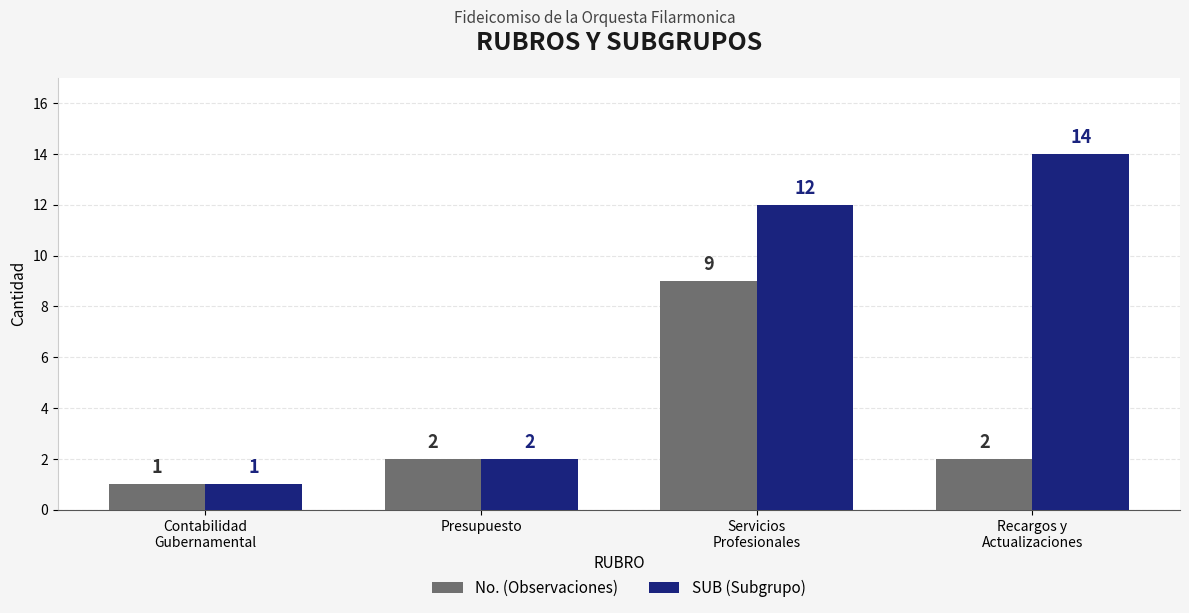

Reading right to left, what are all the values shown in this chart?

No. (Observaciones): Recargos y
Actualizaciones=2	Servicios
Profesionales=9	Presupuesto=2	Contabilidad
Gubernamental=1
SUB (Subgrupo): Recargos y
Actualizaciones=14	Servicios
Profesionales=12	Presupuesto=2	Contabilidad
Gubernamental=1